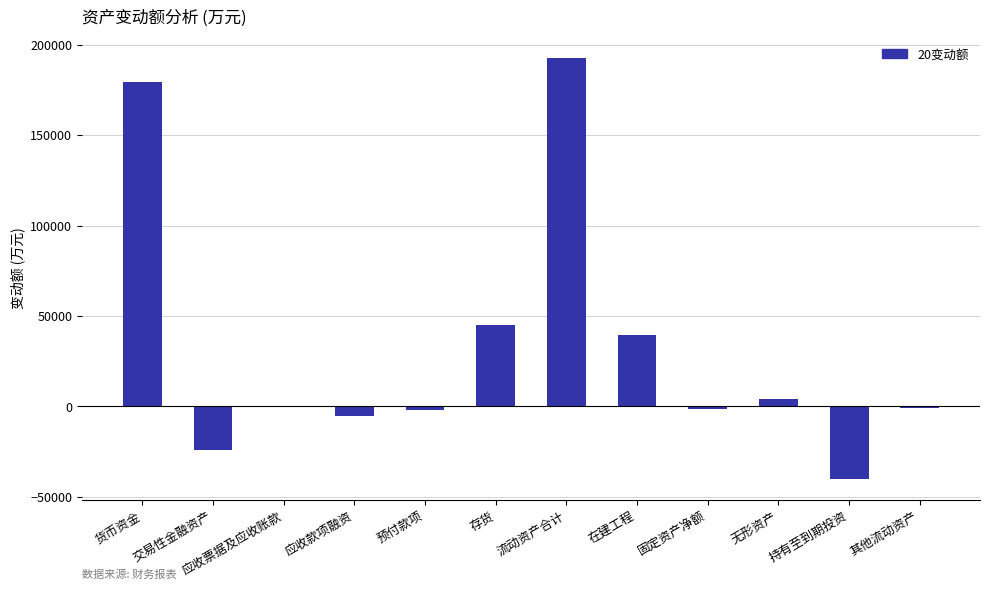

True or false: the data shows -1685.0 at 预付款项.

True